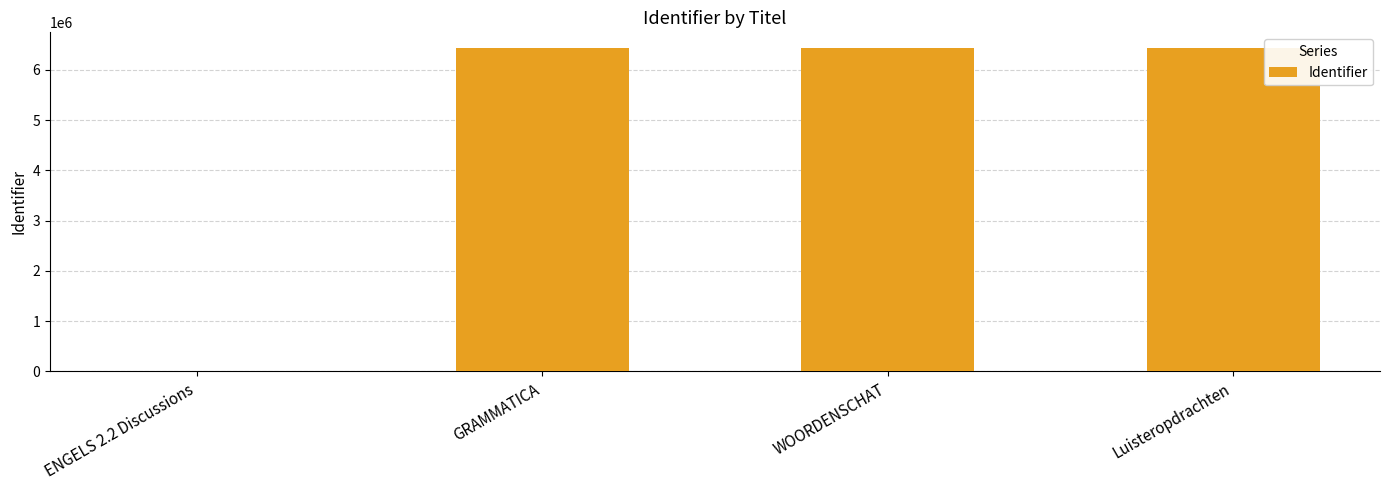

What is the greatest value displayed?

6425537